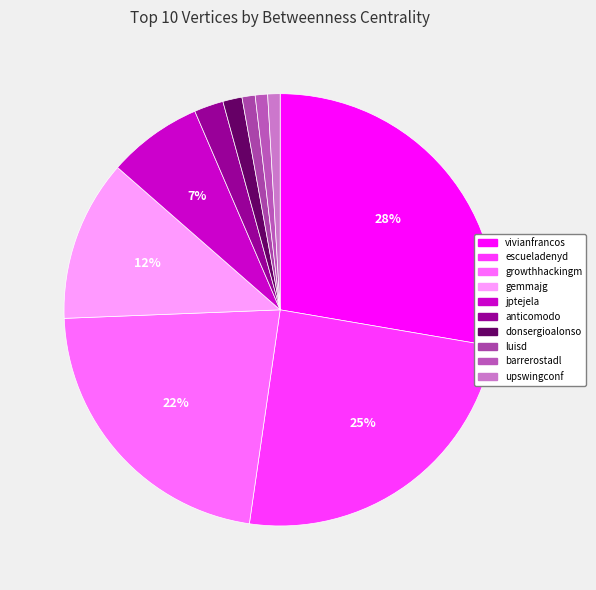

What portion of the pie excludes gemmajg?

87.9%